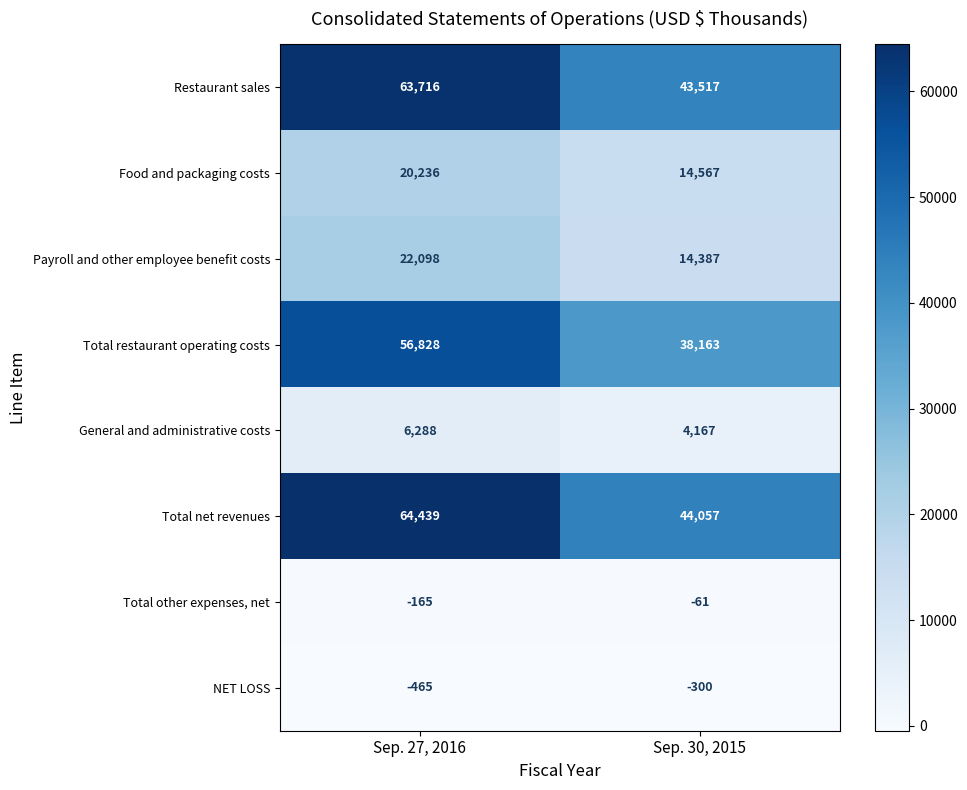

Reading right to left, transcribe all the data shown in this chart.

Restaurant sales: 43517	63716
Food and packaging costs: 14567	20236
Payroll and other employee benefit costs: 14387	22098
Total restaurant operating costs: 38163	56828
General and administrative costs: 4167	6288
Total net revenues: 44057	64439
Total other expenses, net: -61	-165
NET LOSS: -300	-465